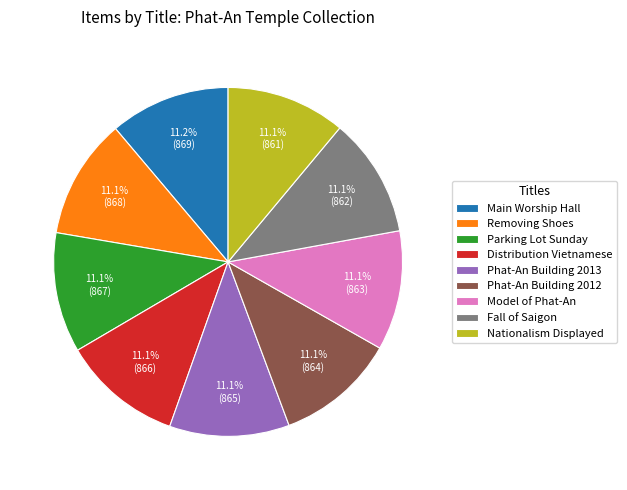

What is the ratio of the value at Removing Shoes to the value at Phat-An Building 2013?

1.0